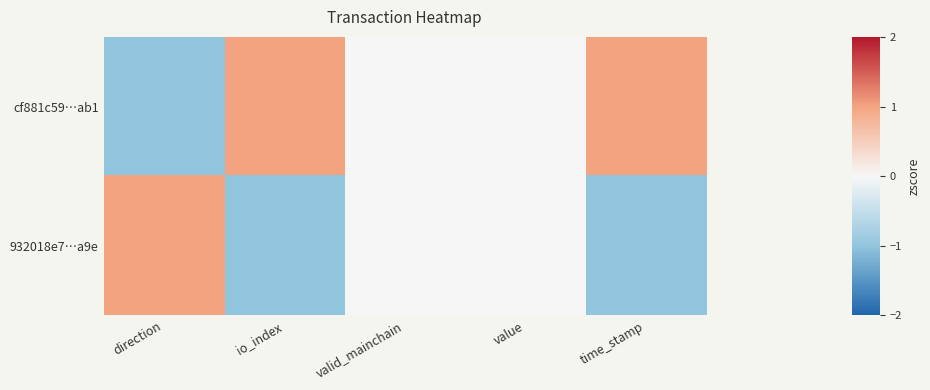

What is the greatest value displayed?

1